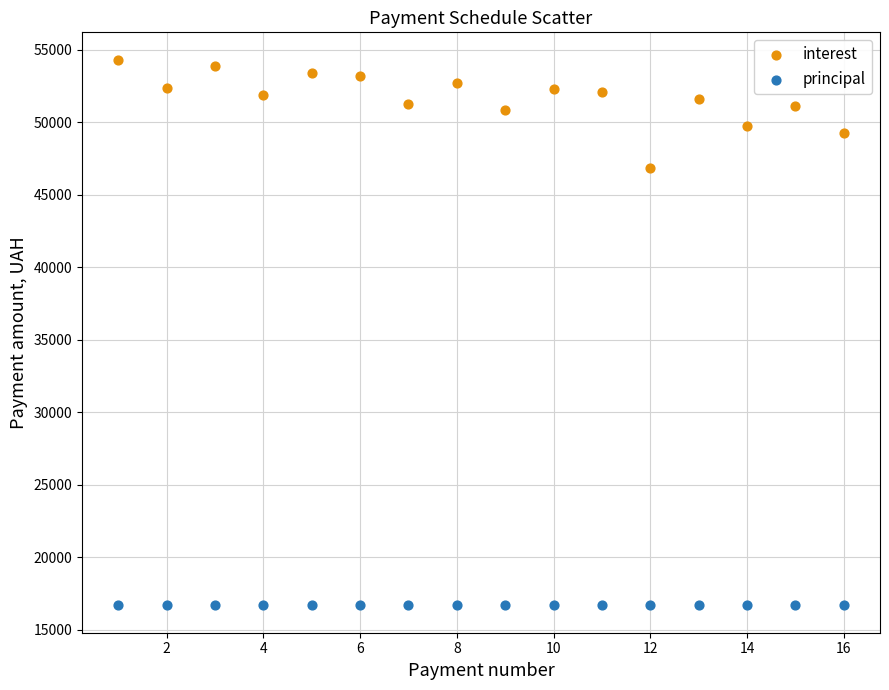

What are all the series names shown in the legend?

interest, principal